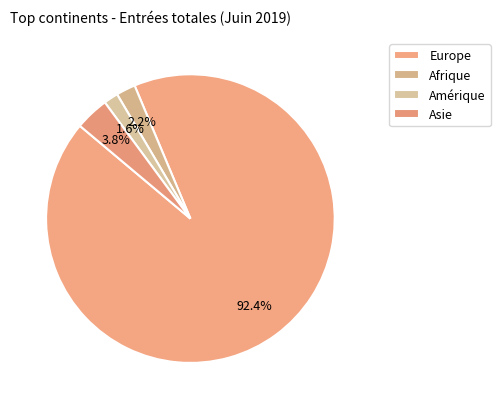

How many segments does this pie chart have?

4